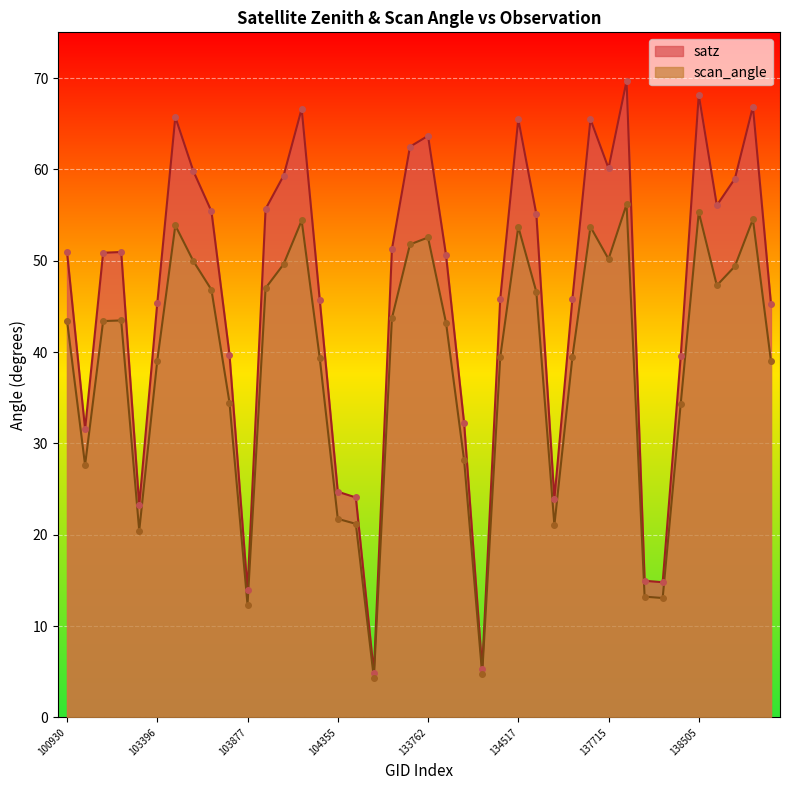

What are all the series names shown in the legend?

satz, scan_angle